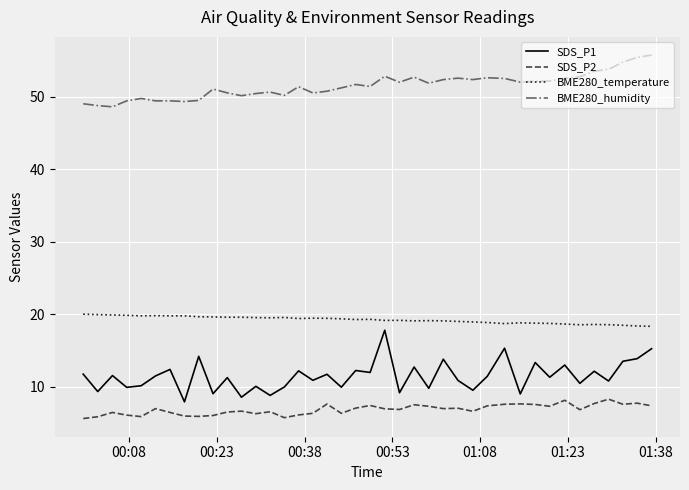

Count the number of categories in the chart.

40